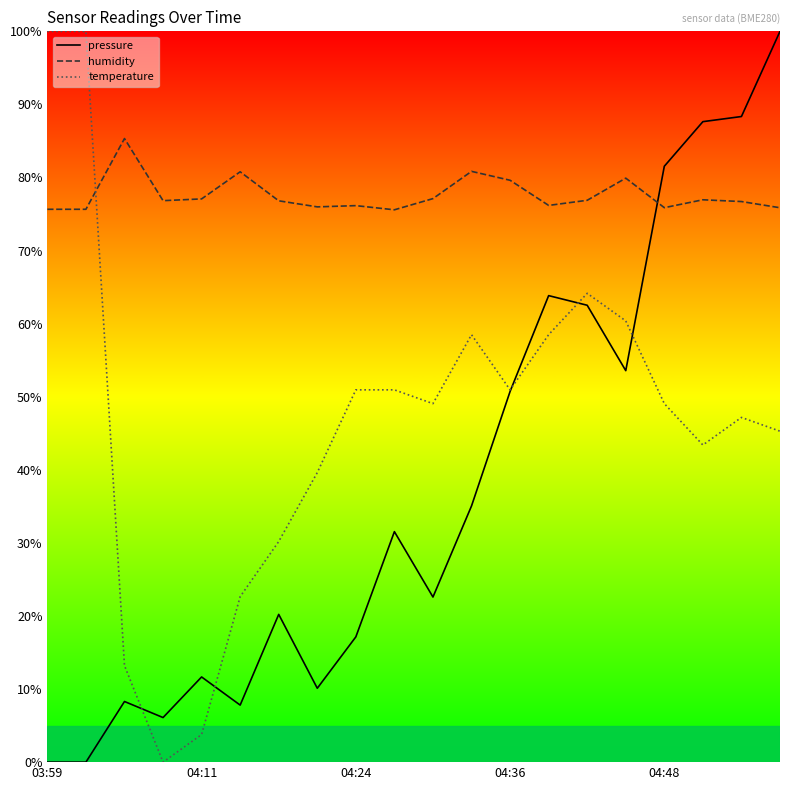

Is it true that pressure equals 106.4 at 13?

False